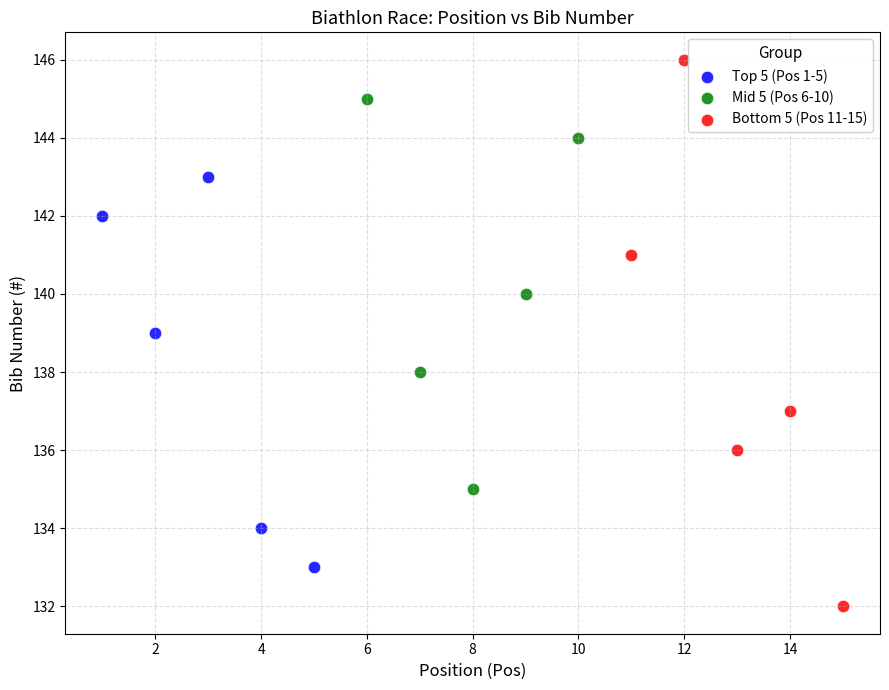

Which series has the largest Y range (max minus min)?

Bottom 5 (Pos 11-15)